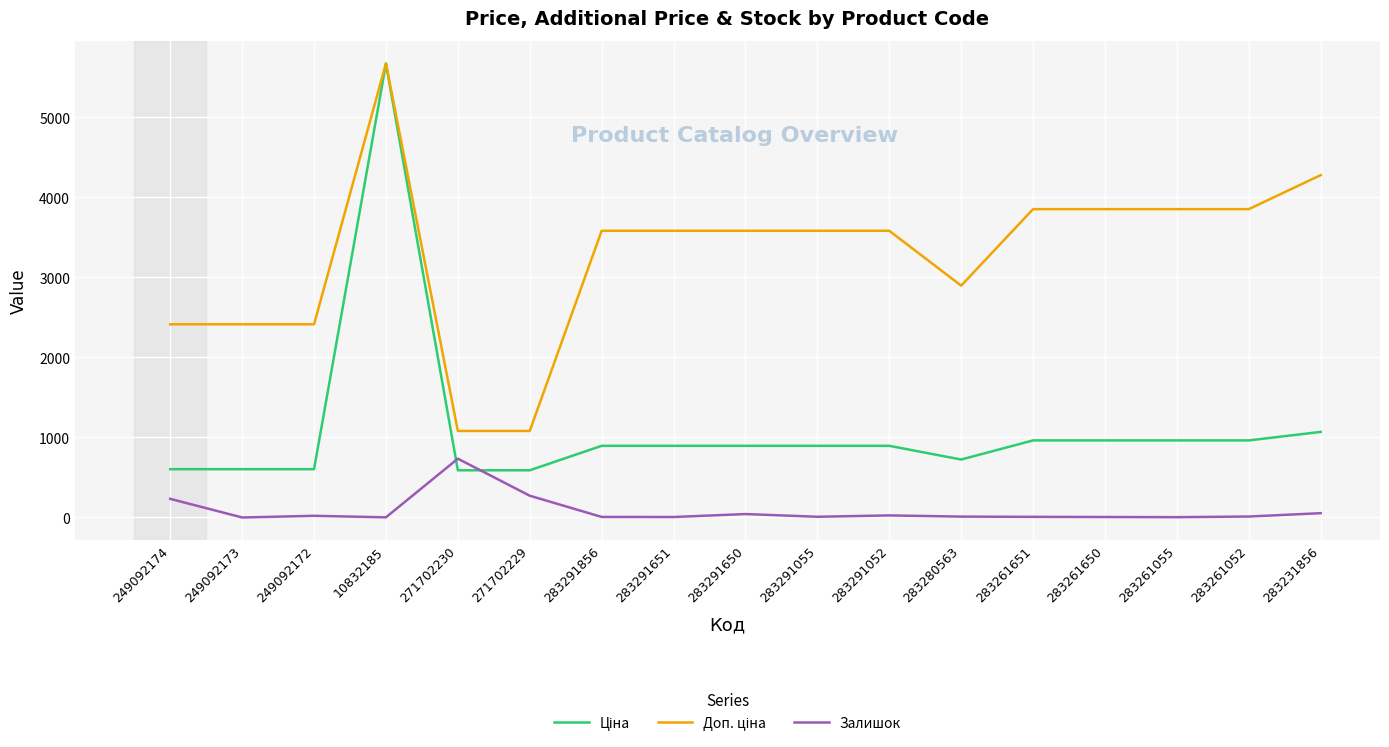

At which category is the sum across all series the highest?

10832185